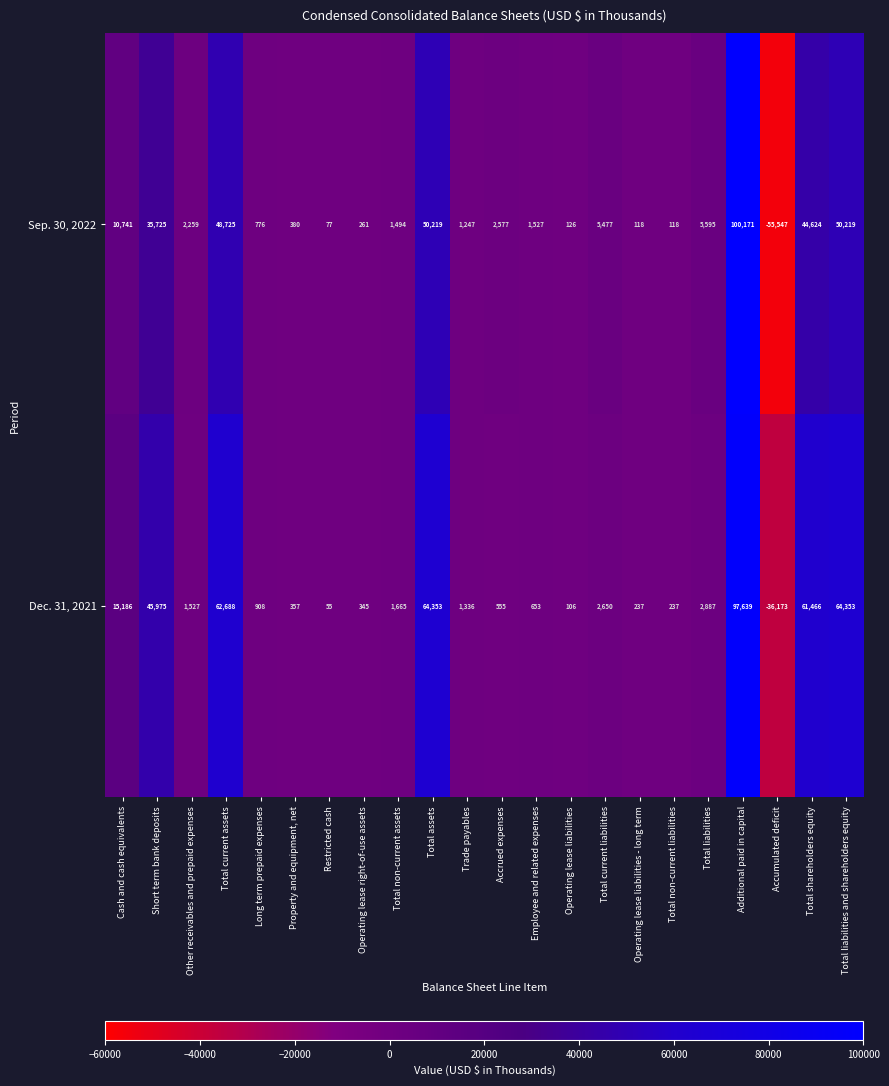

Rank the series by their maximum value, from lowest to highest.

Dec. 31, 2021, Sep. 30, 2022